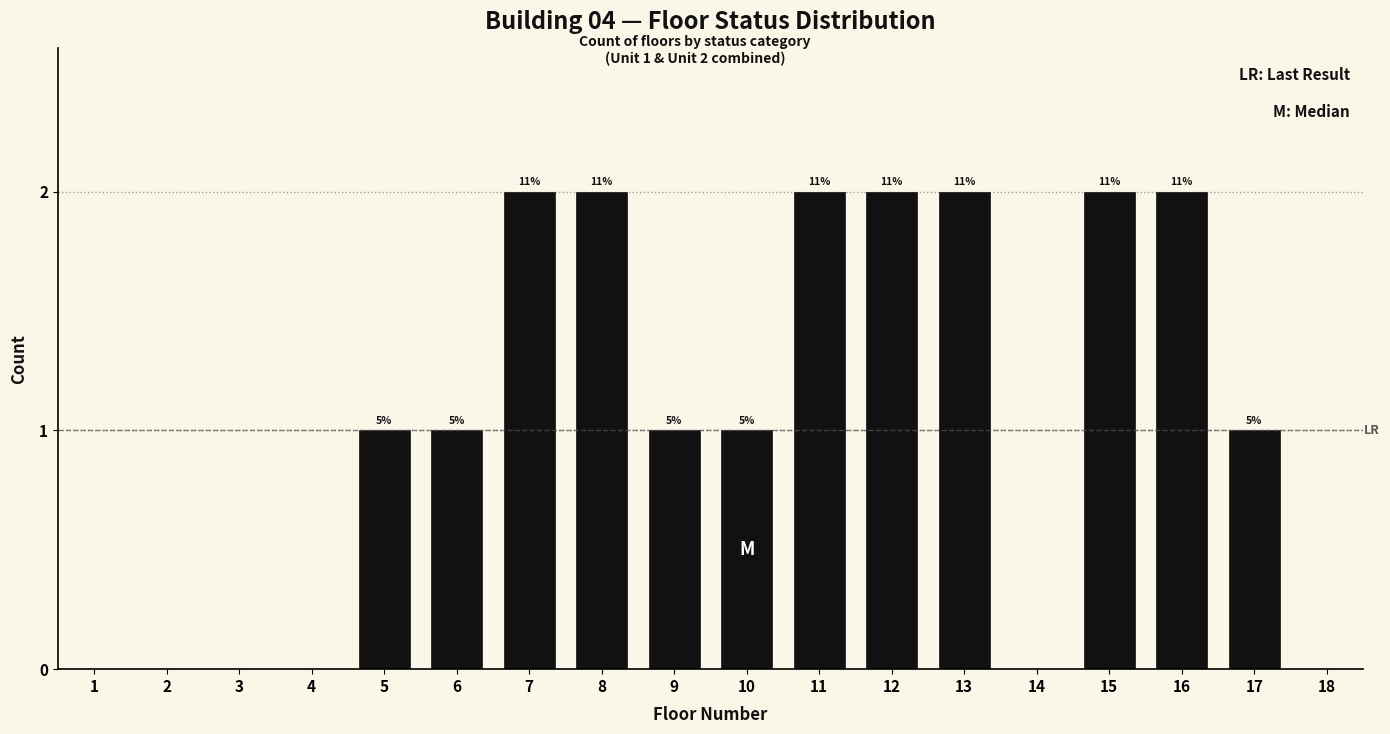

Are the bars horizontal?

No